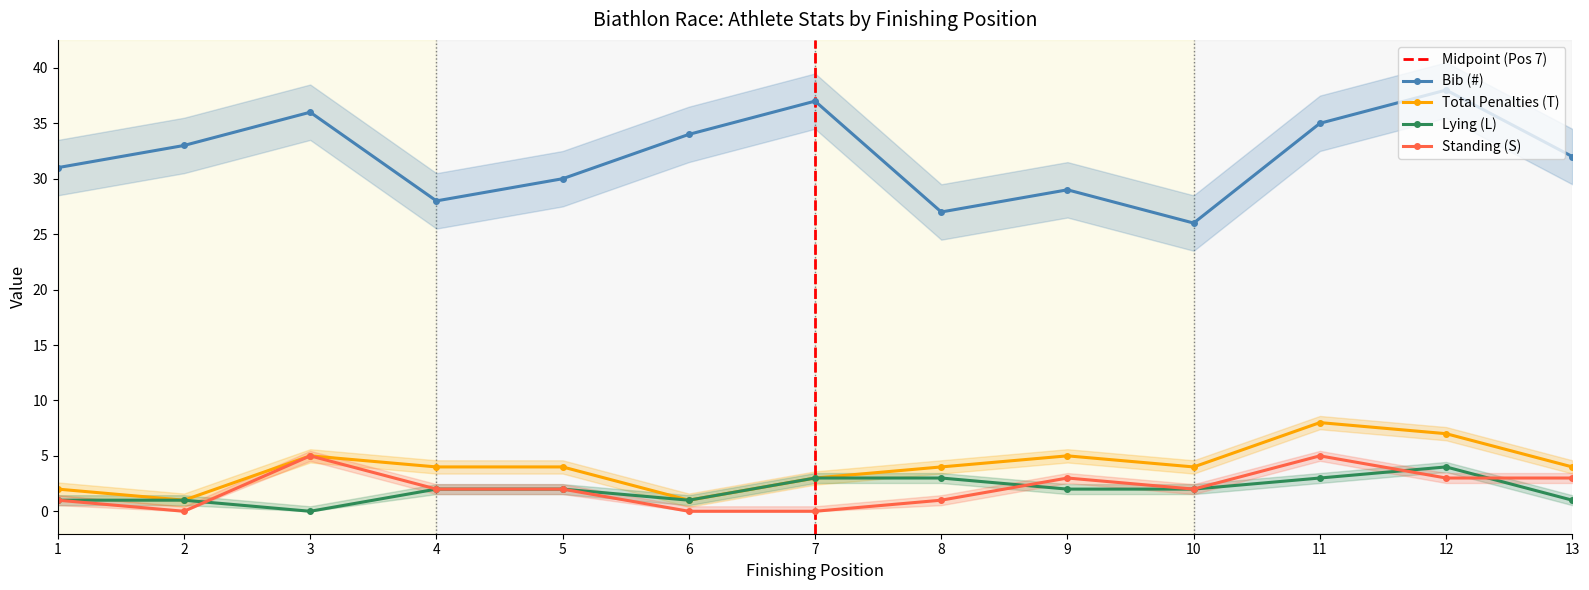

Does the chart display data point markers on the line(s)?

Yes